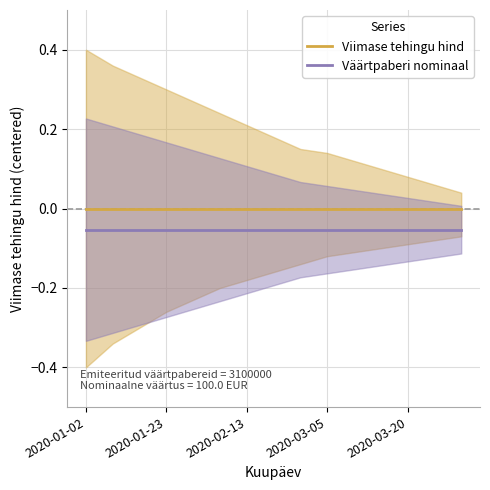

True or false: Viimase tehingu hind and Väärtpaberi nominaal cross at least once.

False